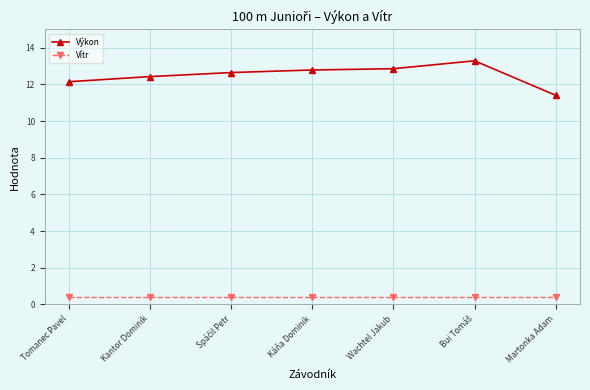

List the series in order of their peak value, lowest first.

Vítr, Výkon